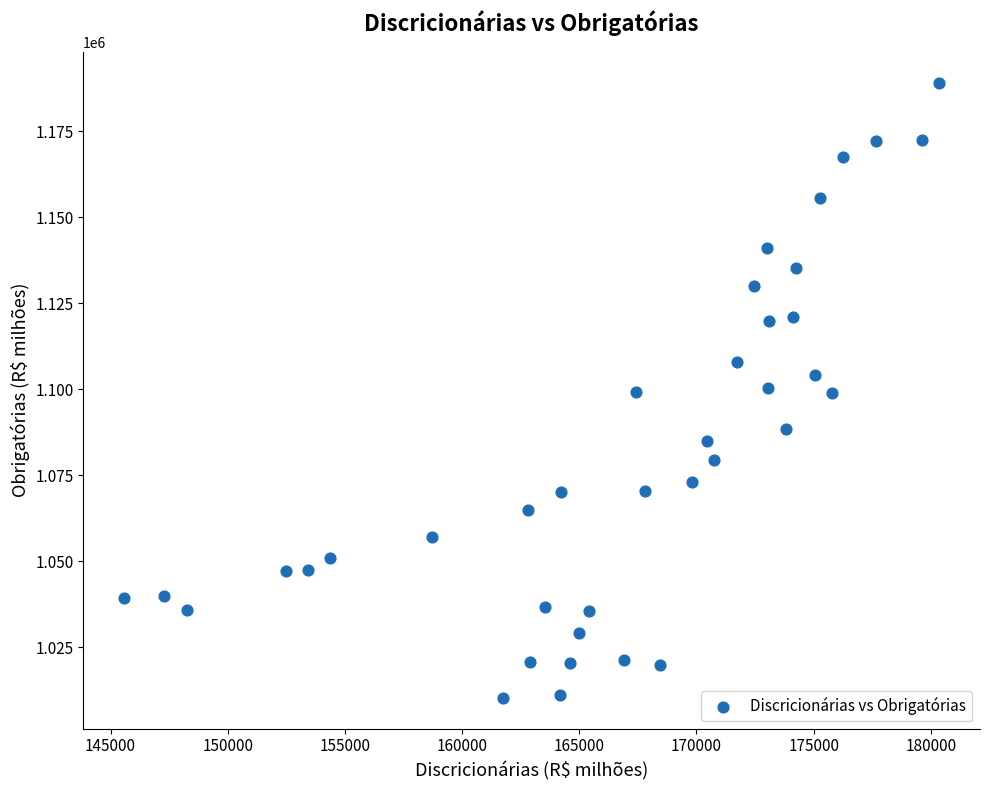

What is the range of Y values (max minus min)?

178888.2